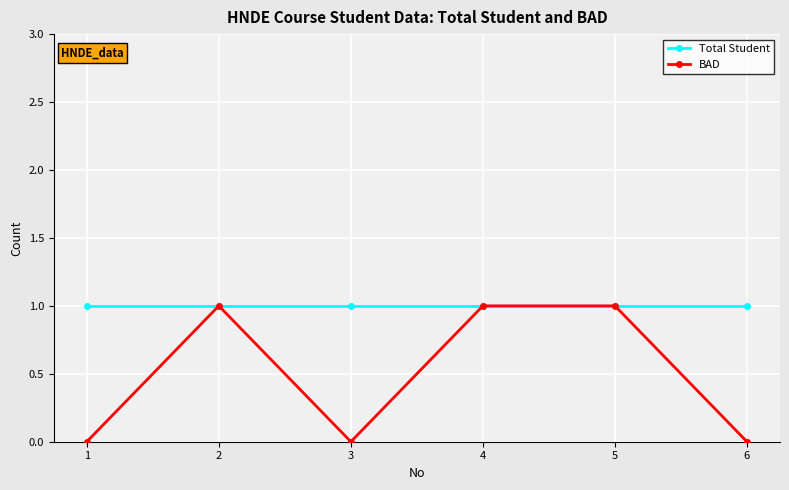

Is it true that BAD equals 2 at 4?

False